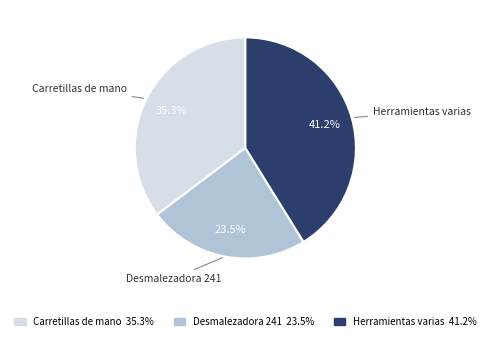

To the nearest percent, what portion does Carretillas de mano represent?

35%